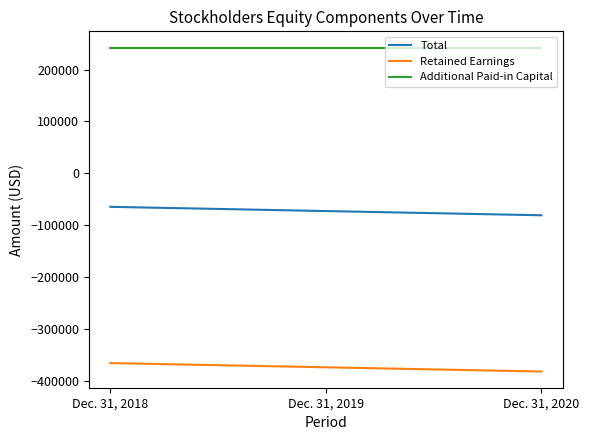

List the series in order of their overall mean, lowest first.

Retained Earnings, Total, Additional Paid-in Capital